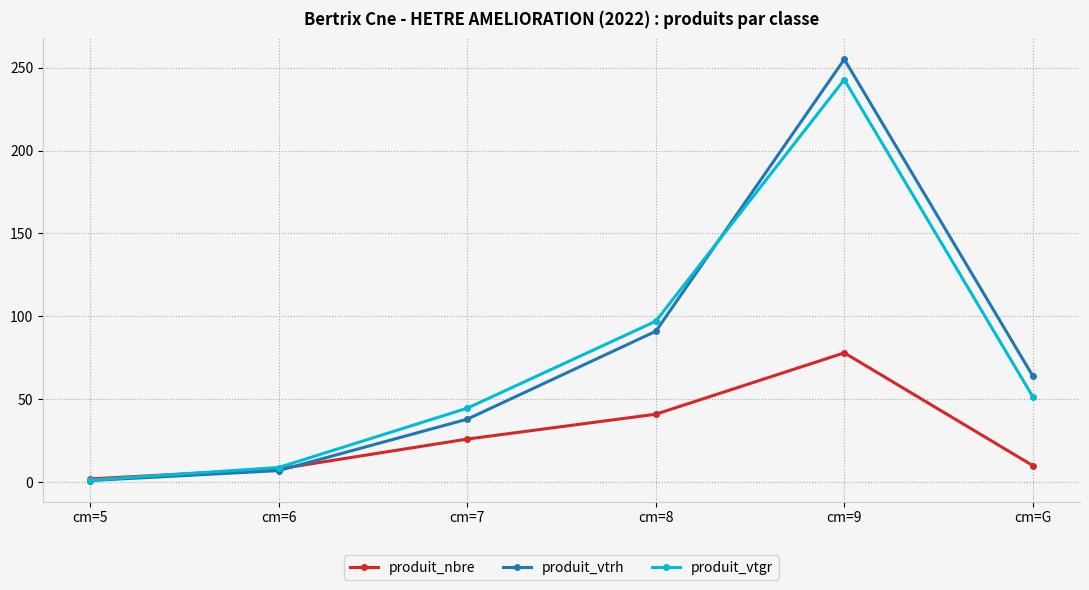

Which series has the largest range (max minus min)?

produit_vtrh